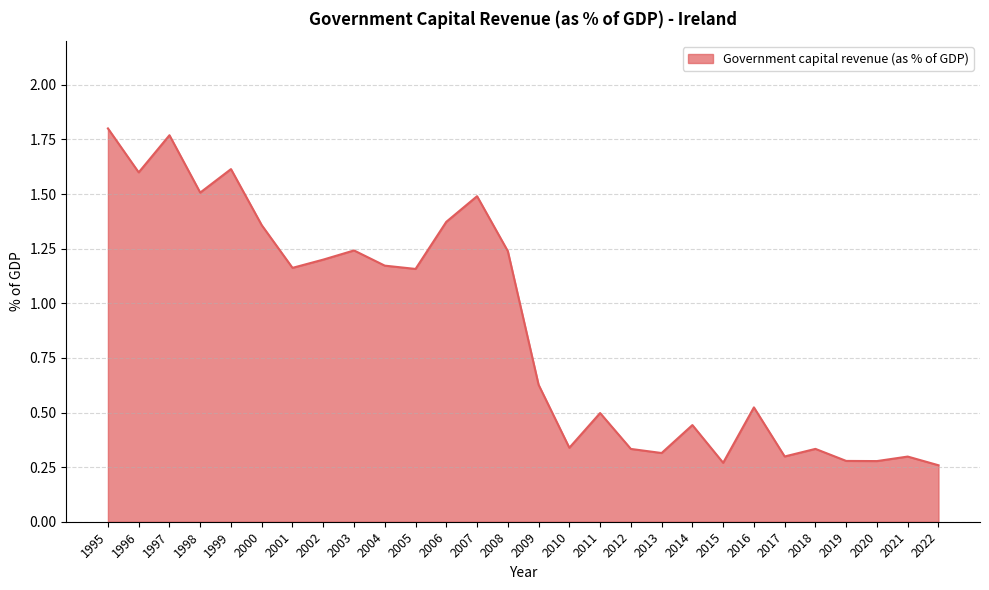

What is the change in value from 2008 to 2014?

-0.8